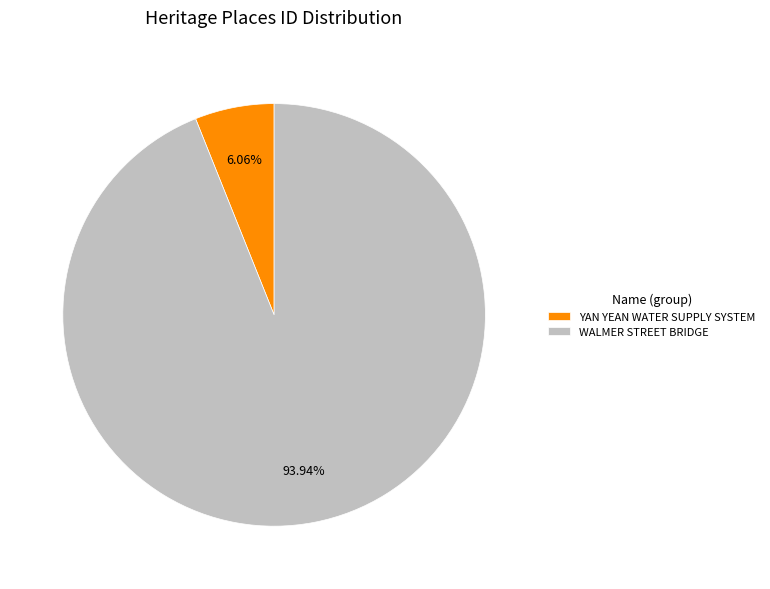

Does YAN YEAN WATER SUPPLY SYSTEM represent more than half of the total?

No